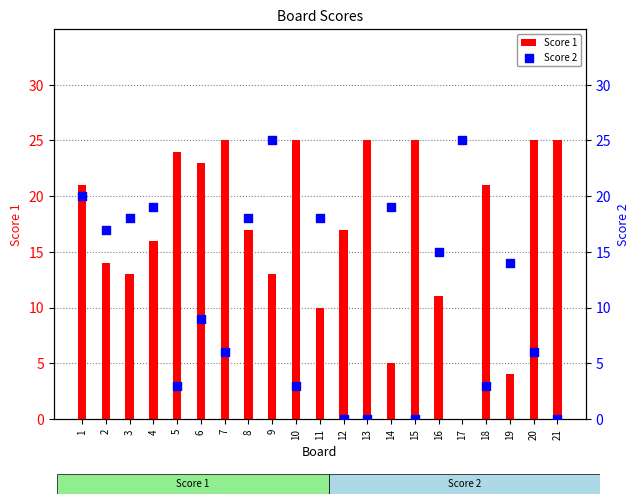

Which series has the largest total across all categories?

Score 1